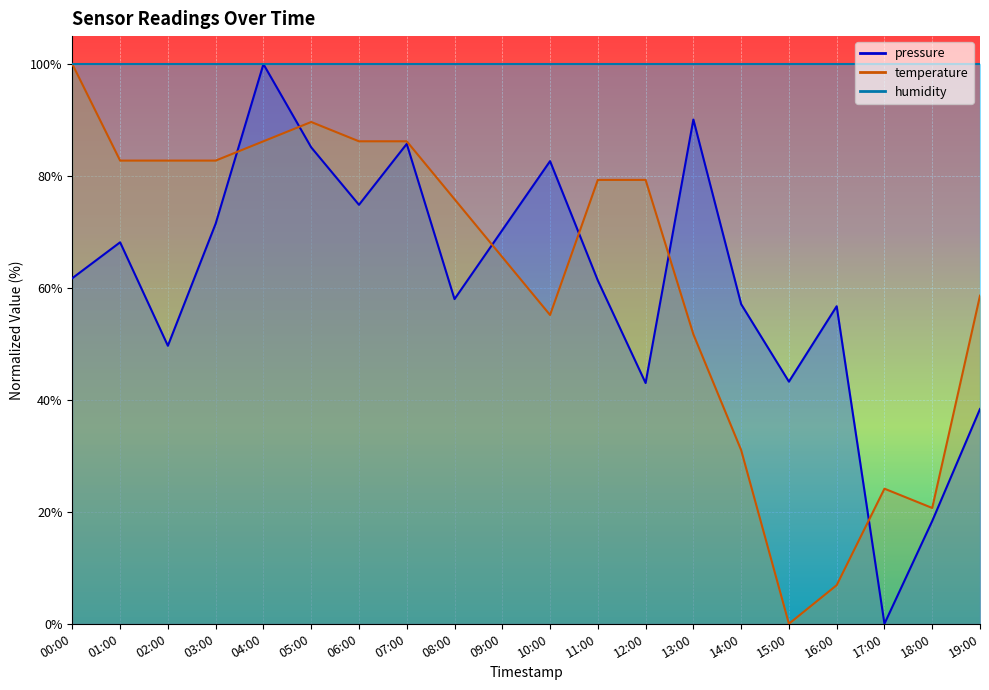

Which category has the lowest value in the pressure series?

17:00